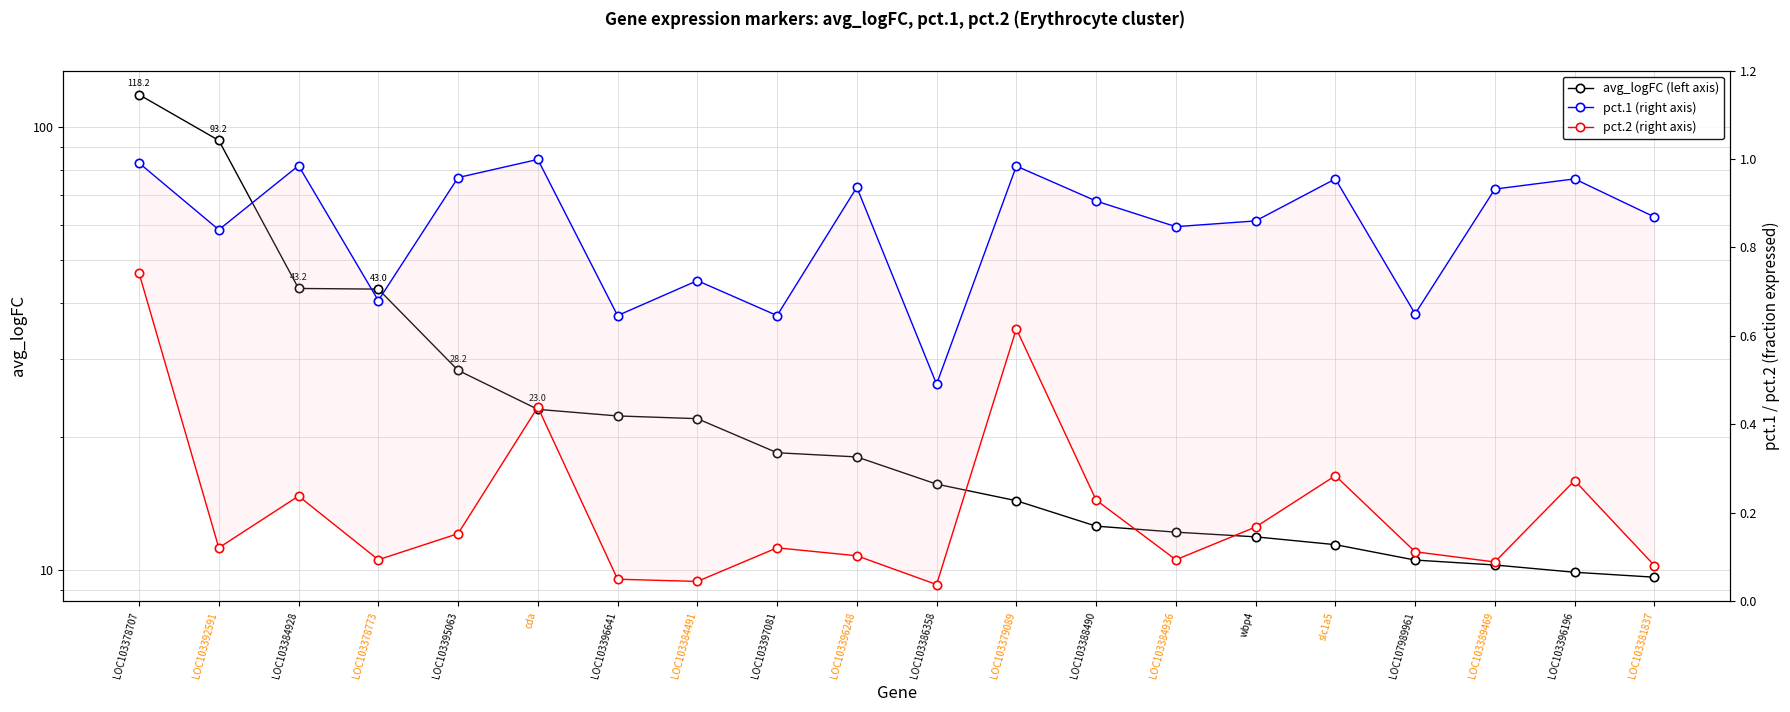

How many interior local peaks does the pct.2 (right axis) series have?

6